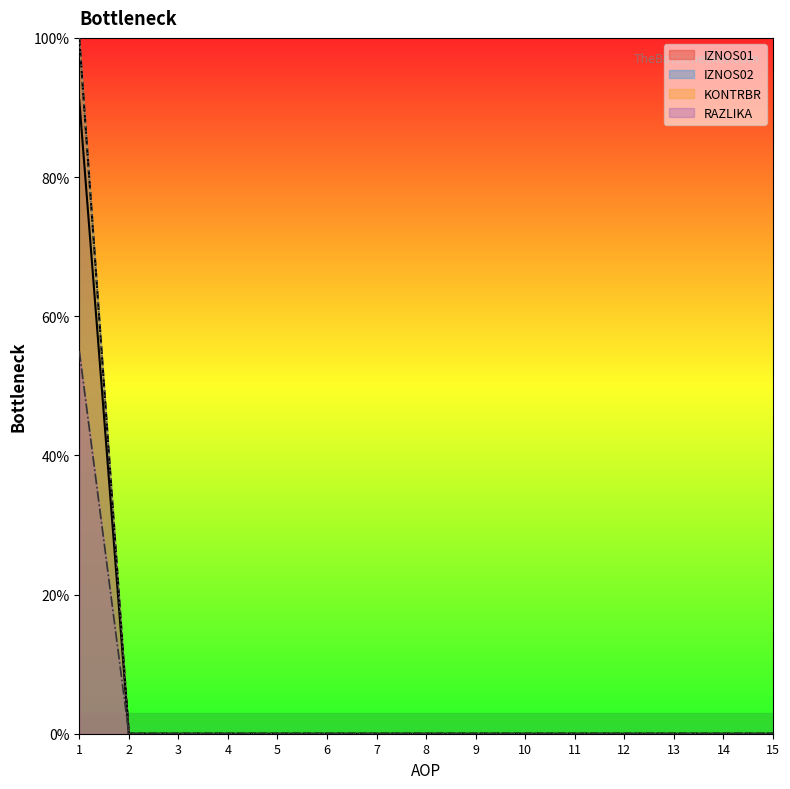

Rank the series at 5 from lowest to highest value.

IZNOS01, IZNOS02, KONTRBR, RAZLIKA